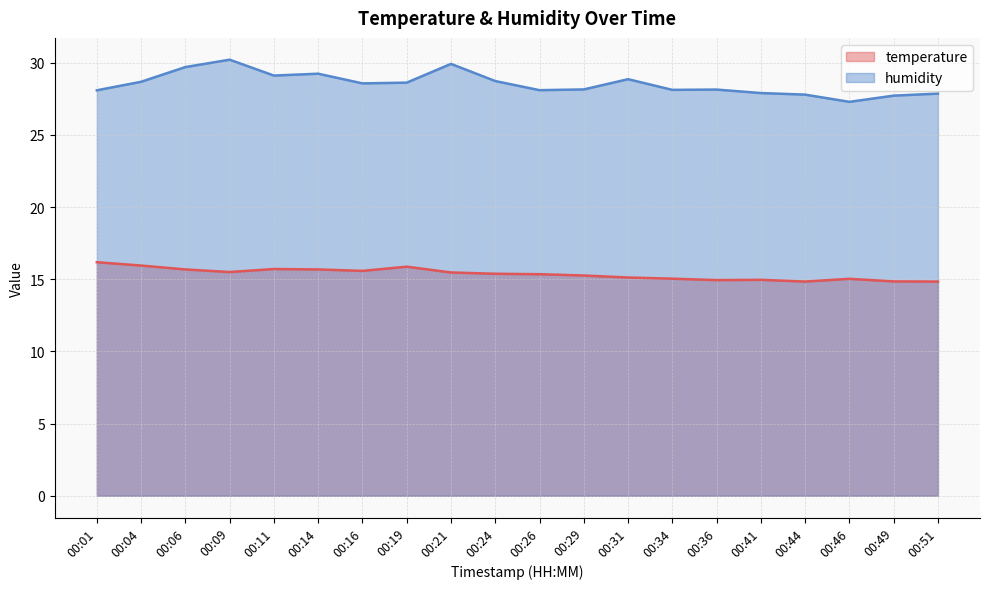

Which series has the widest spread of values?

humidity